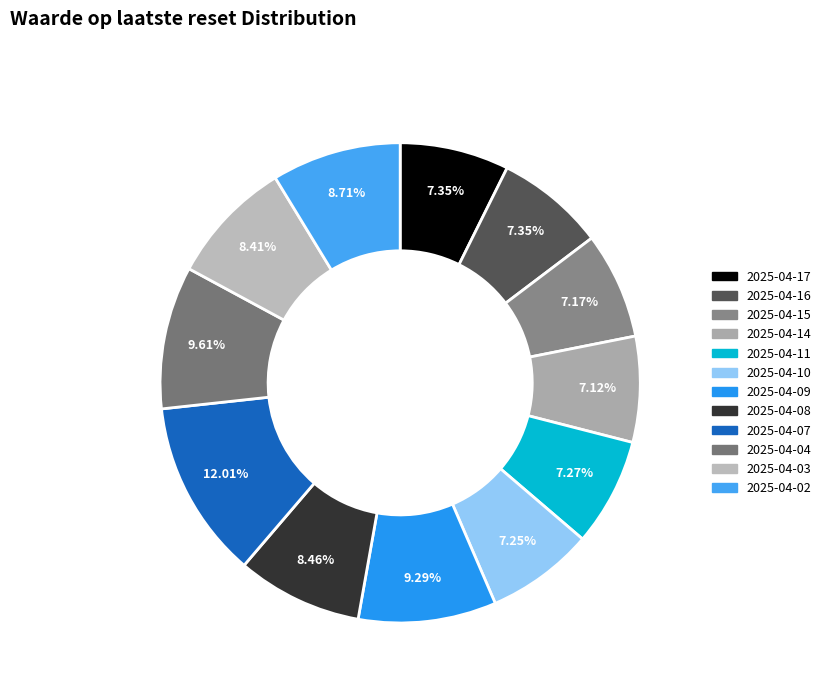

Does any single category account for the majority?

No